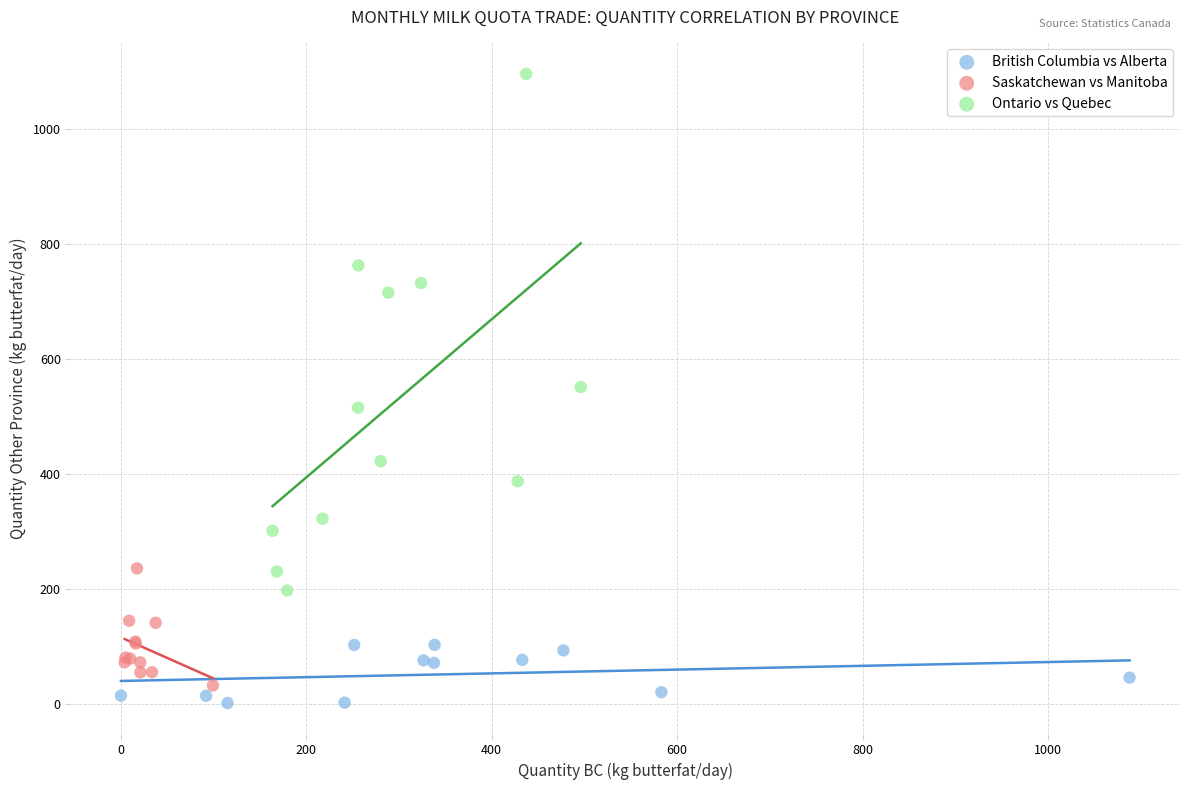

Which series has the widest spread of Y values?

Ontario vs Quebec